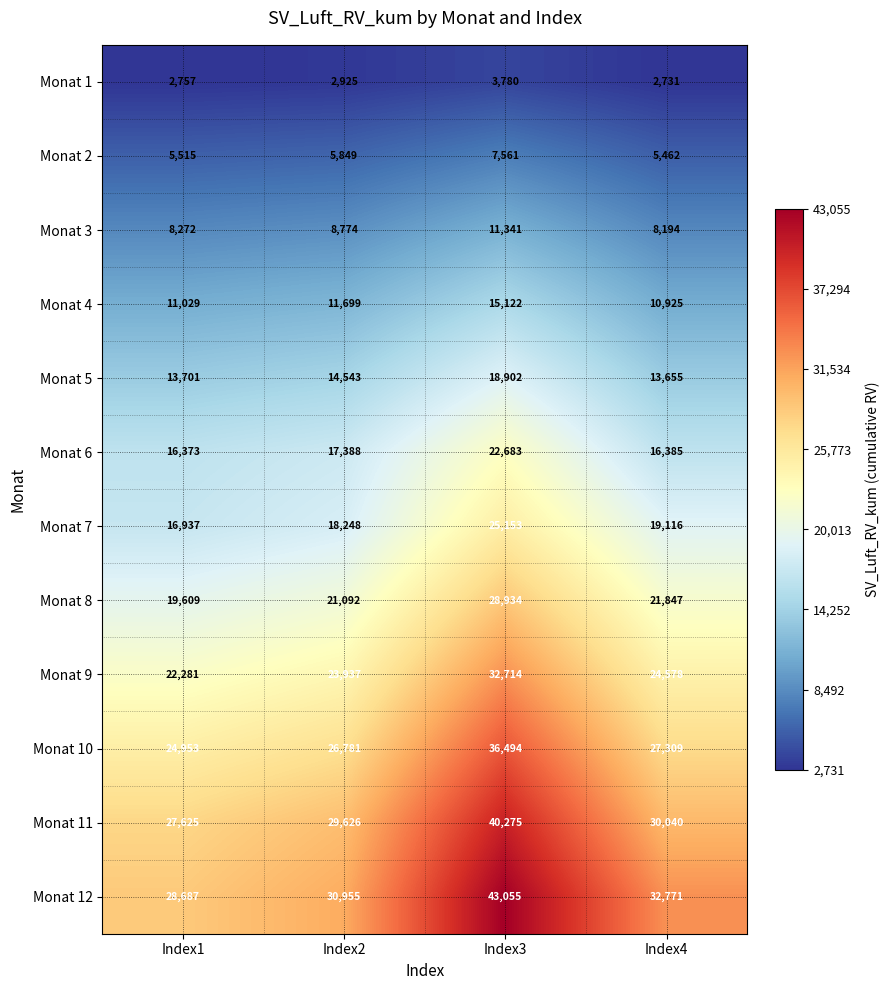

True or false: Monat 5 has a value of 13655 at Index4.

True